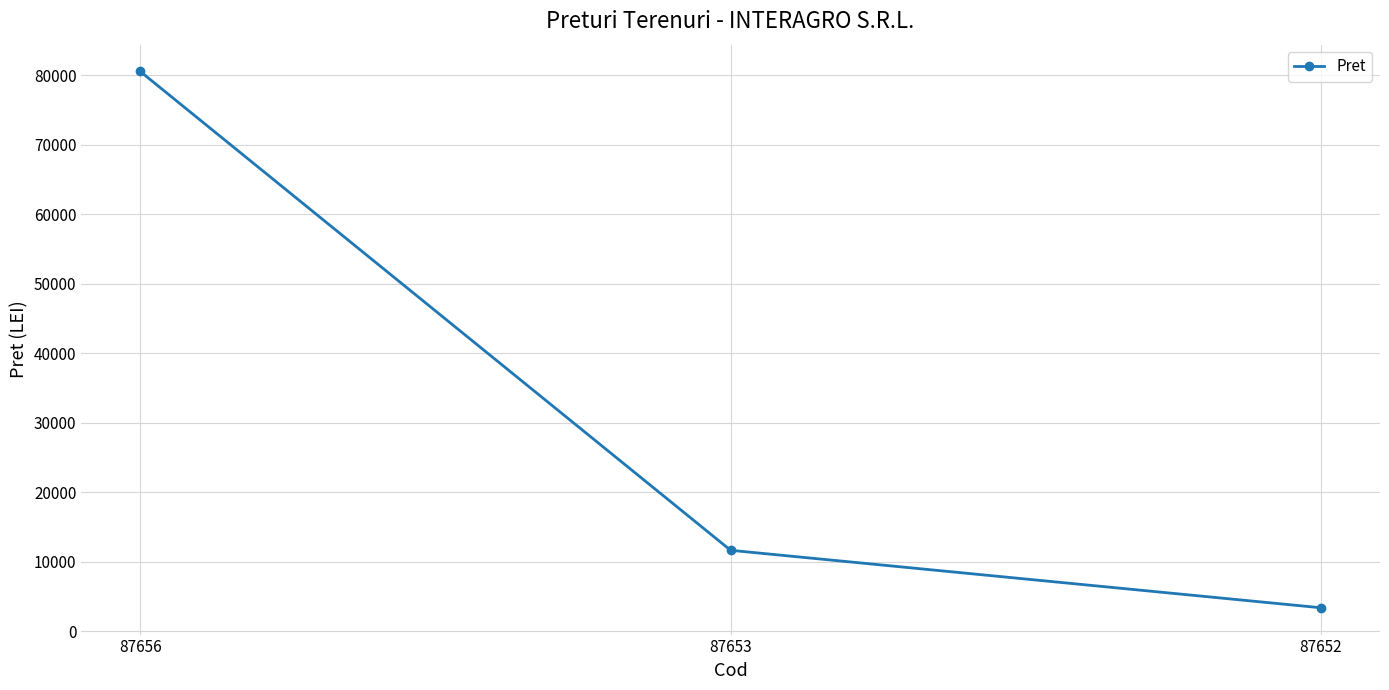

How many lines are shown in the chart?

1